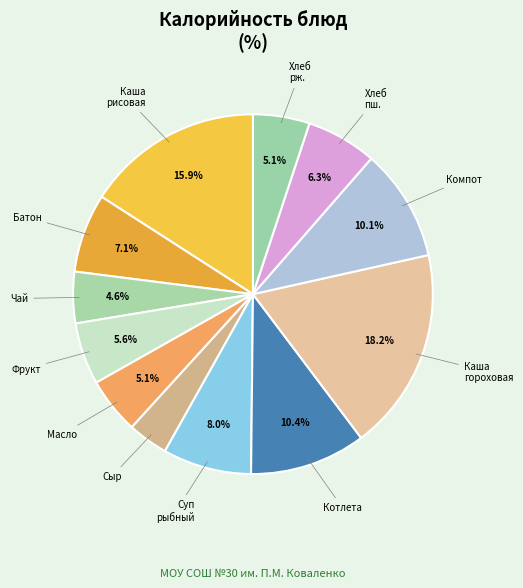

How many segments does this pie chart have?

12